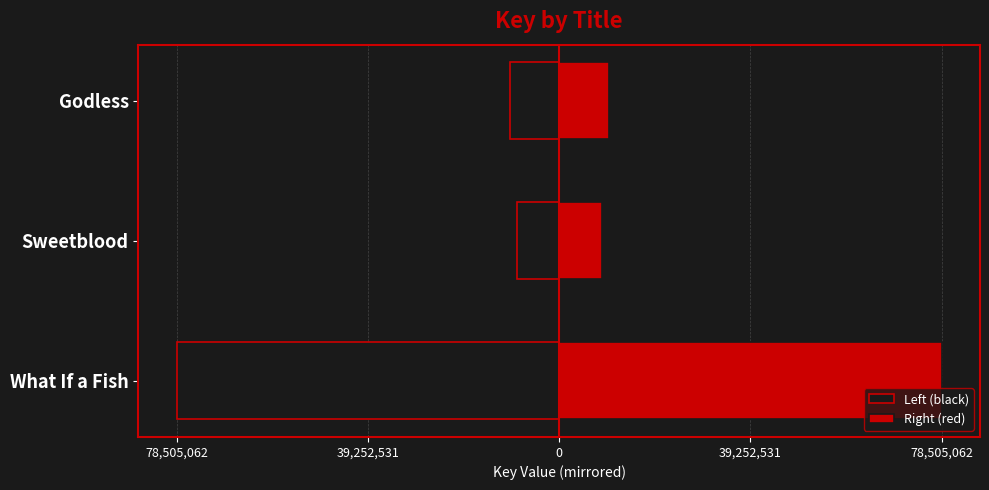

Rank the series by their average value, from highest to lowest.

Right (red), Left (black)